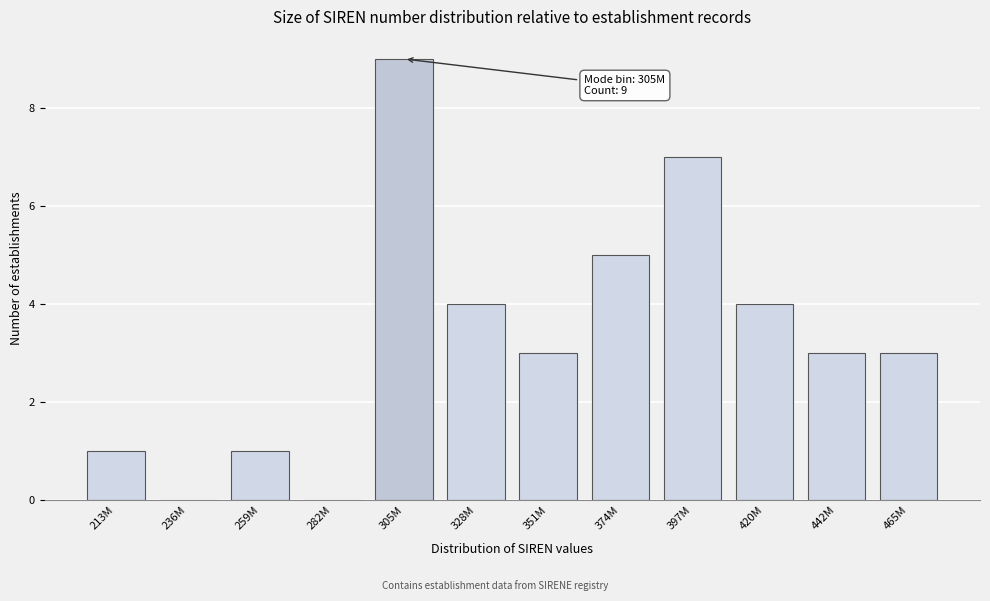

Reading right to left, extract all data points from this chart.

465M=3	442M=3	420M=4	397M=7	374M=5	351M=3	328M=4	305M=9	282M=0	259M=1	236M=0	213M=1